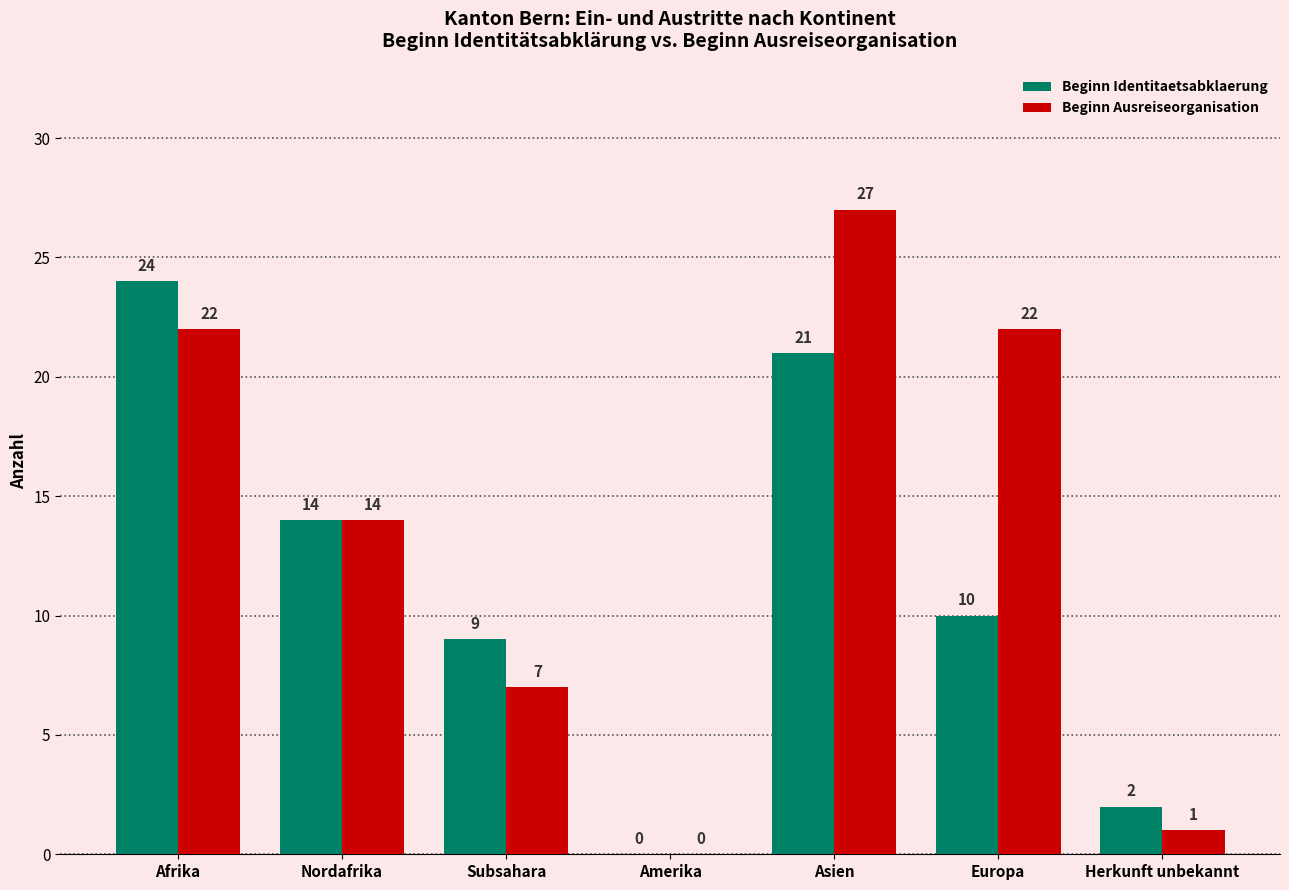

What are all the series names shown in the legend?

Beginn Identitaetsabklaerung, Beginn Ausreiseorganisation